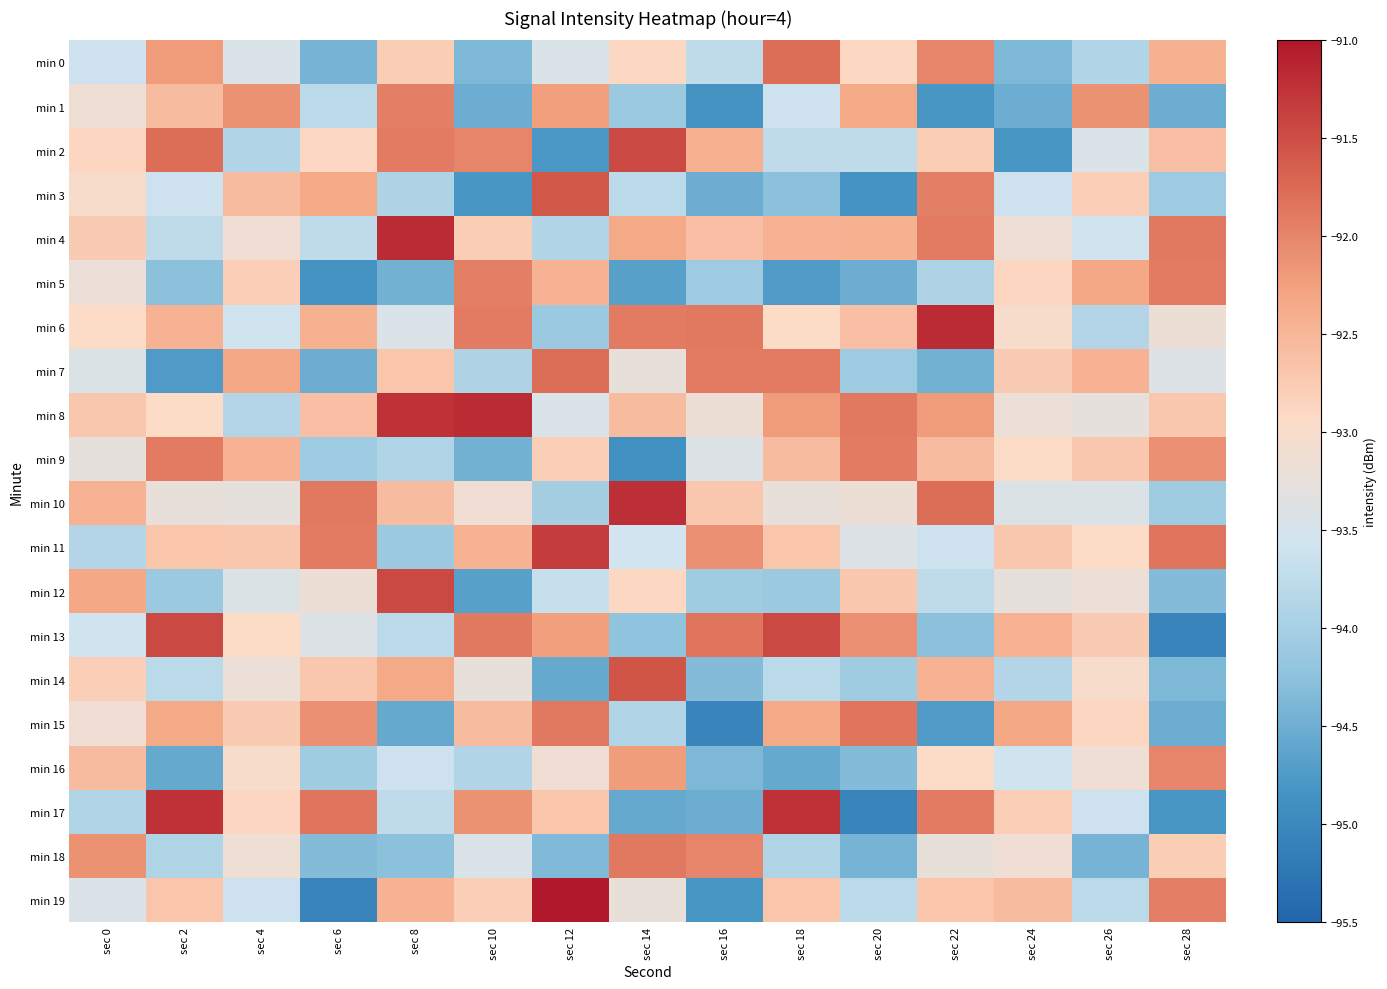

What is the spread (max minus min) of values at sec 0?

1.8